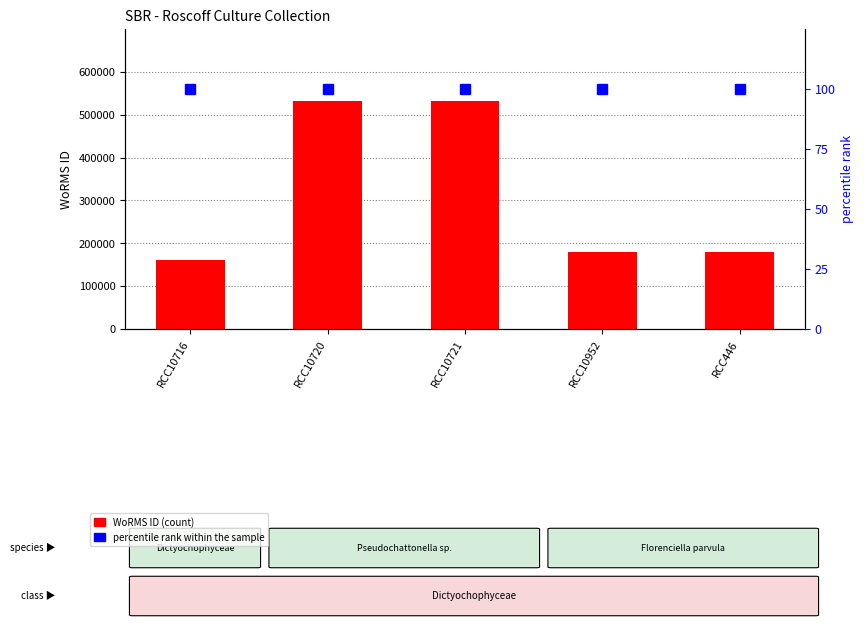

What are all the series names shown in the legend?

WoRMS ID, percentile rank within the sample